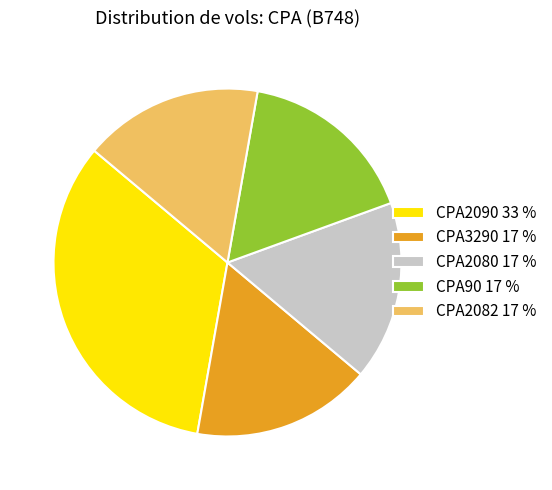

Approximately how many times larger is the value at CPA3290 compared to CPA2082?

1.0